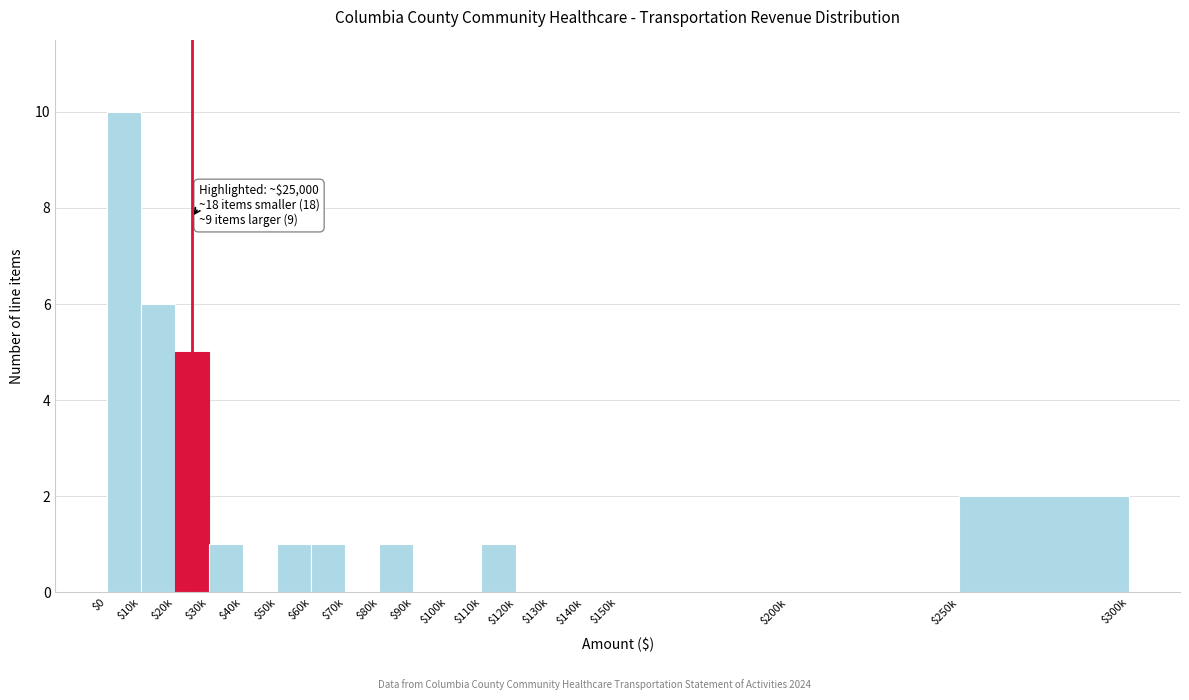

True or false: the data shows 0 at $200k.

True